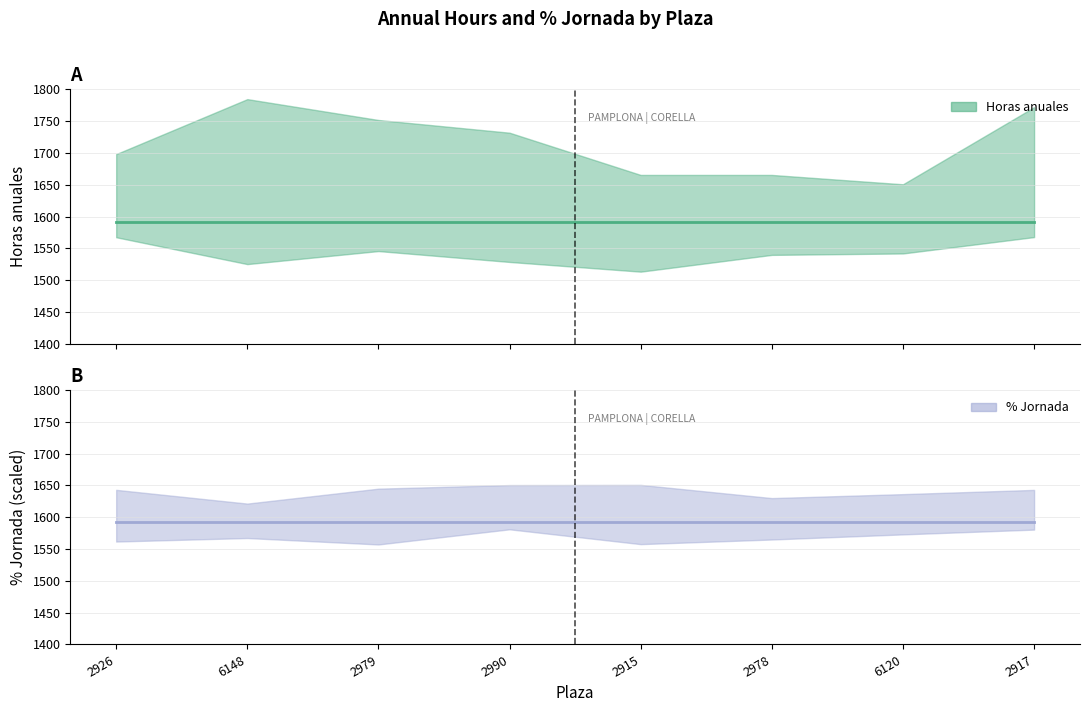

True or false: % Jornada has a value of 100 at 2917.

True